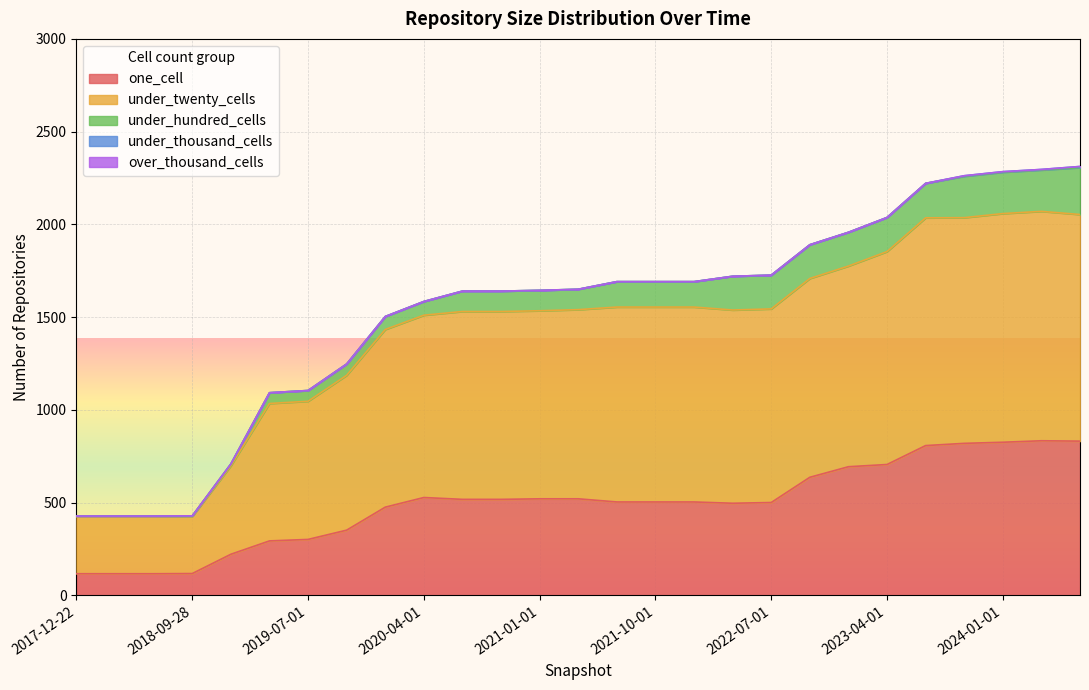

At which label does under_twenty_cells reach its minimum?

2017-12-22